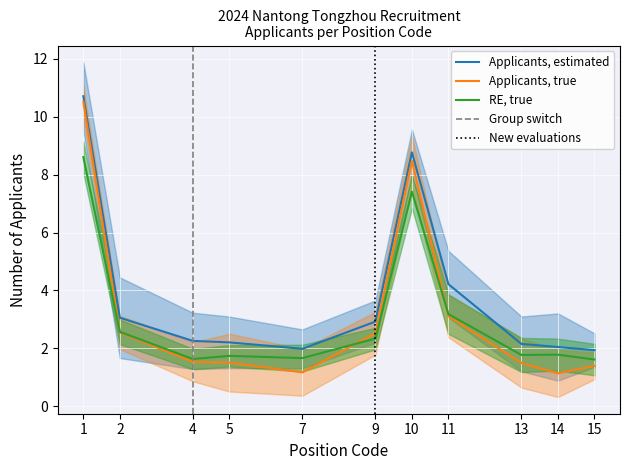

True or false: RE, true has a value of 0.6 at 13.

False